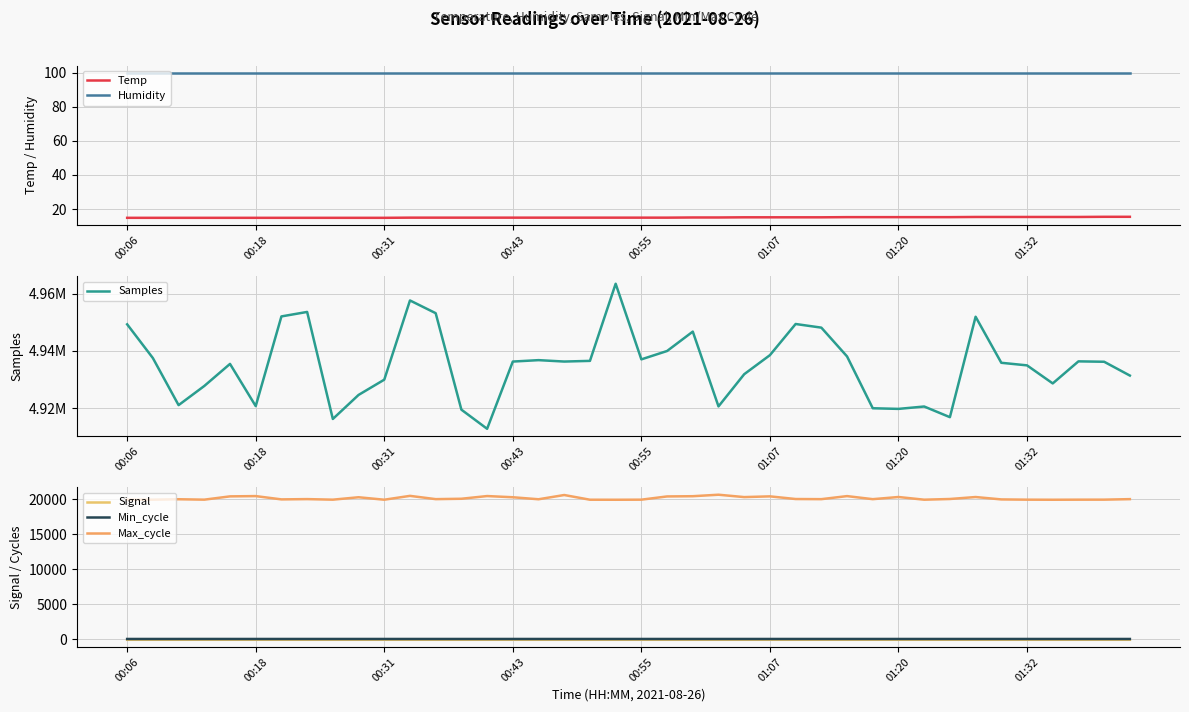

True or false: Max_cycle has more than 2 interior local peaks.

True